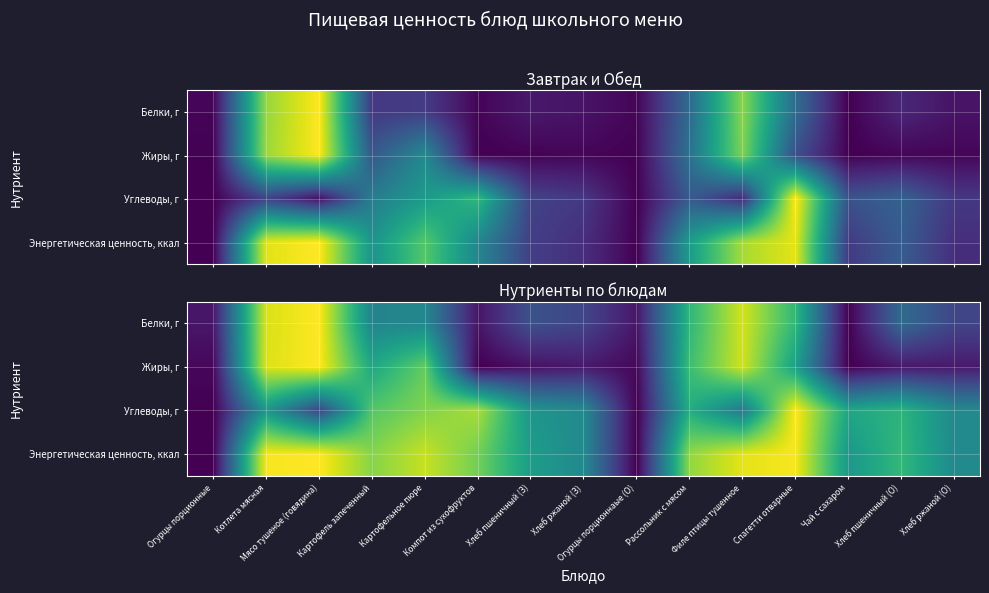

Is it true that Белки, г equals 0.0 at Чай с сахаром?

True